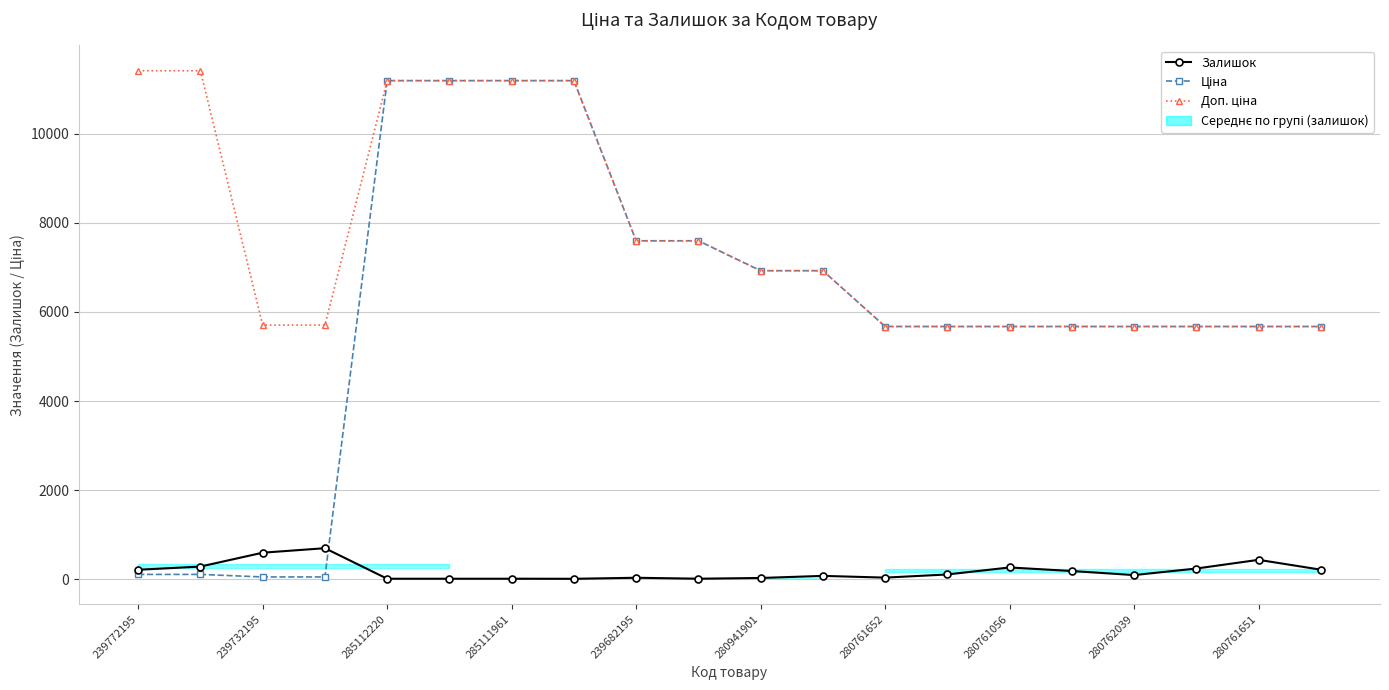

Which series has the largest range (max minus min)?

Ціна